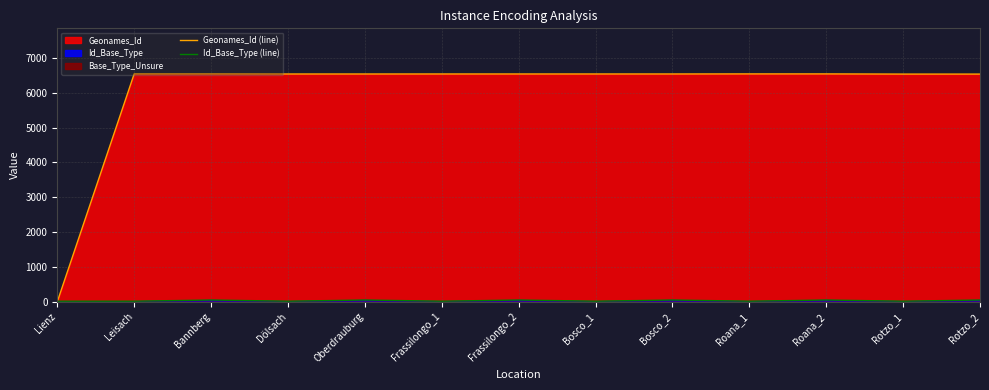

Rank the series at Frassilongo_1 from highest to lowest value.

Geonames_Id (line), Id_Base_Type (line)